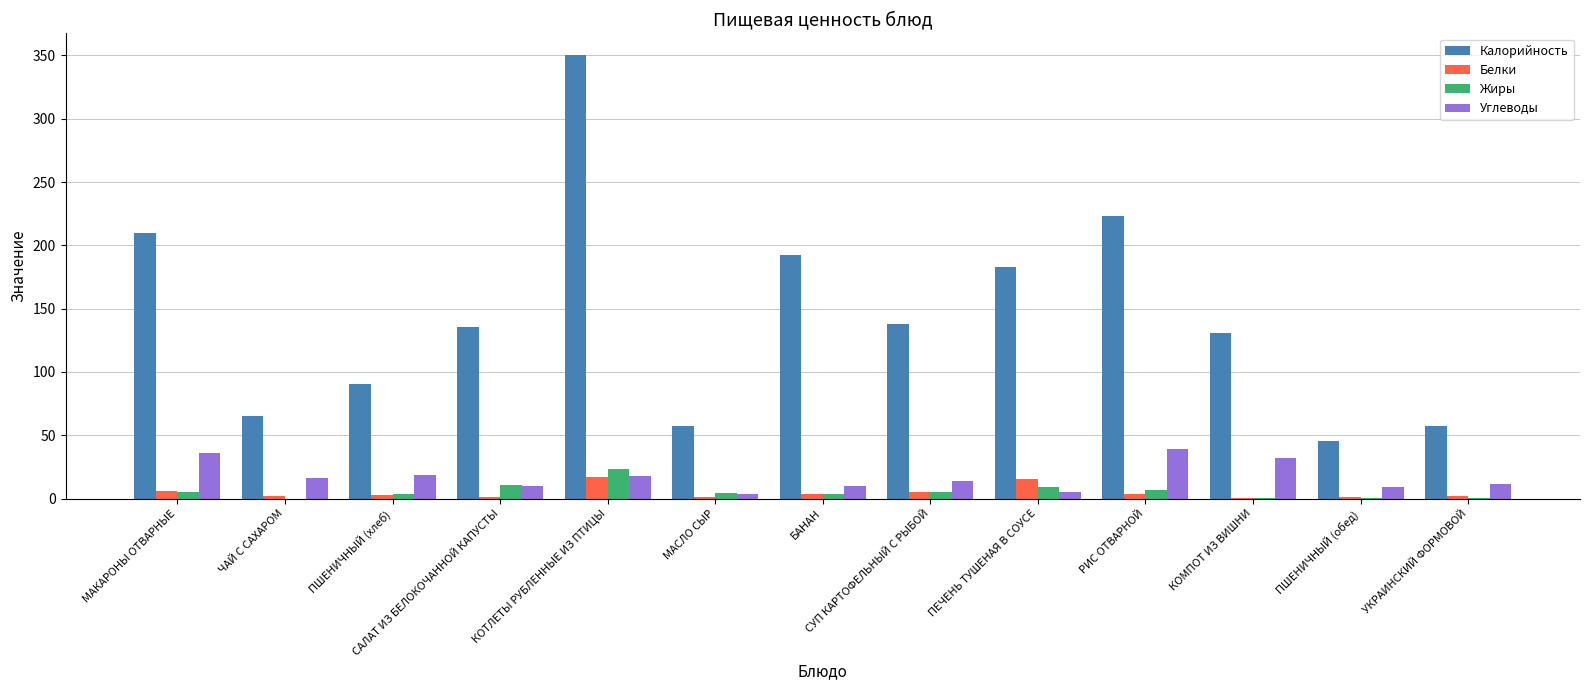

What is the total value across all series at ПШЕНИЧНЫЙ (обед)?

56.3